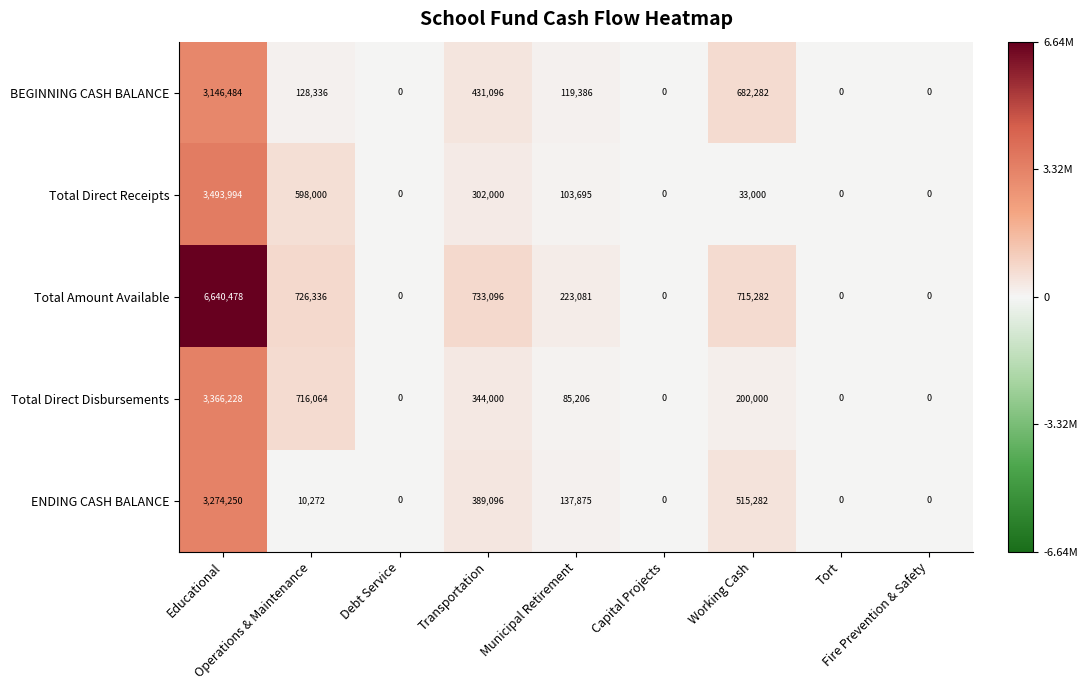

Which series has the largest total across all categories?

Total Amount Available